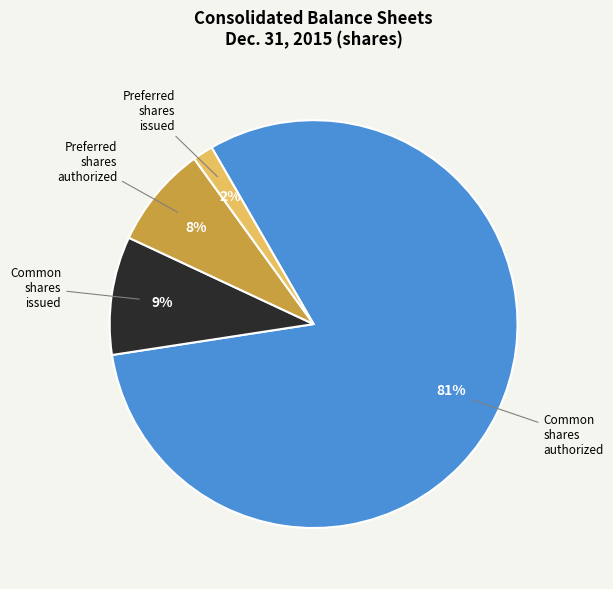

Which slice represents more than half of the pie?

Common shares authorized